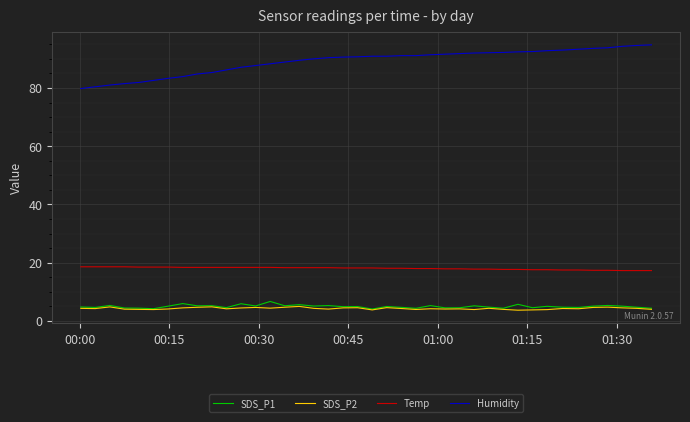

What is the greatest value displayed?

94.8